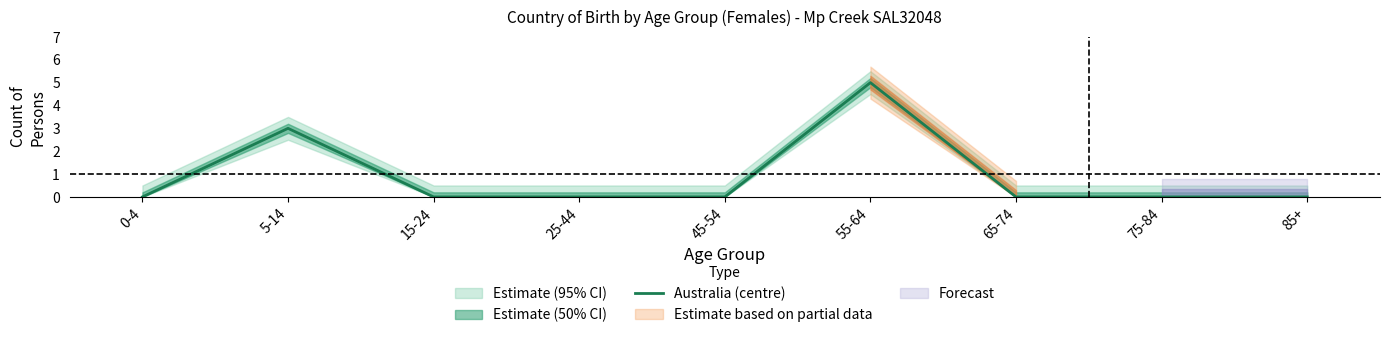

How many lines are shown in the chart?

1